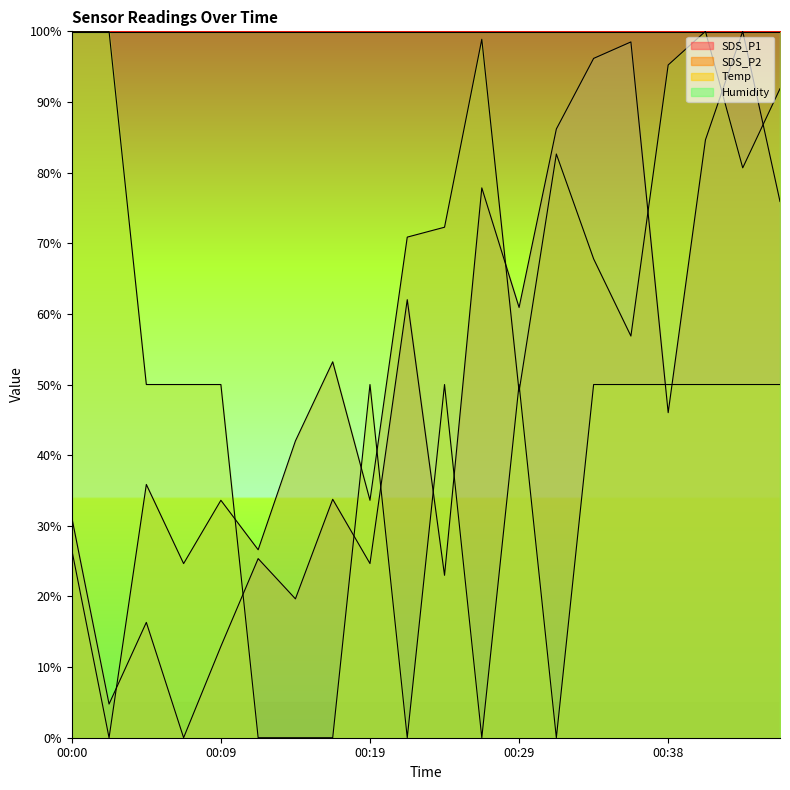

After their last crossing, which series has the higher values: SDS_P2 or Temp?

SDS_P2